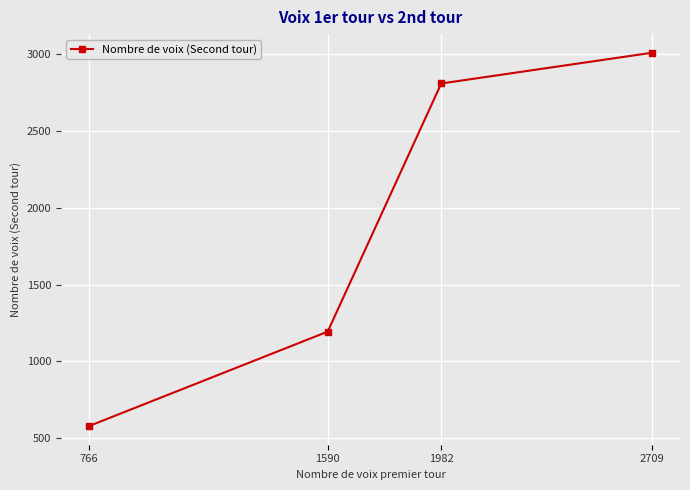

Approximately how many times larger is the value at 766 compared to 1982?

0.2